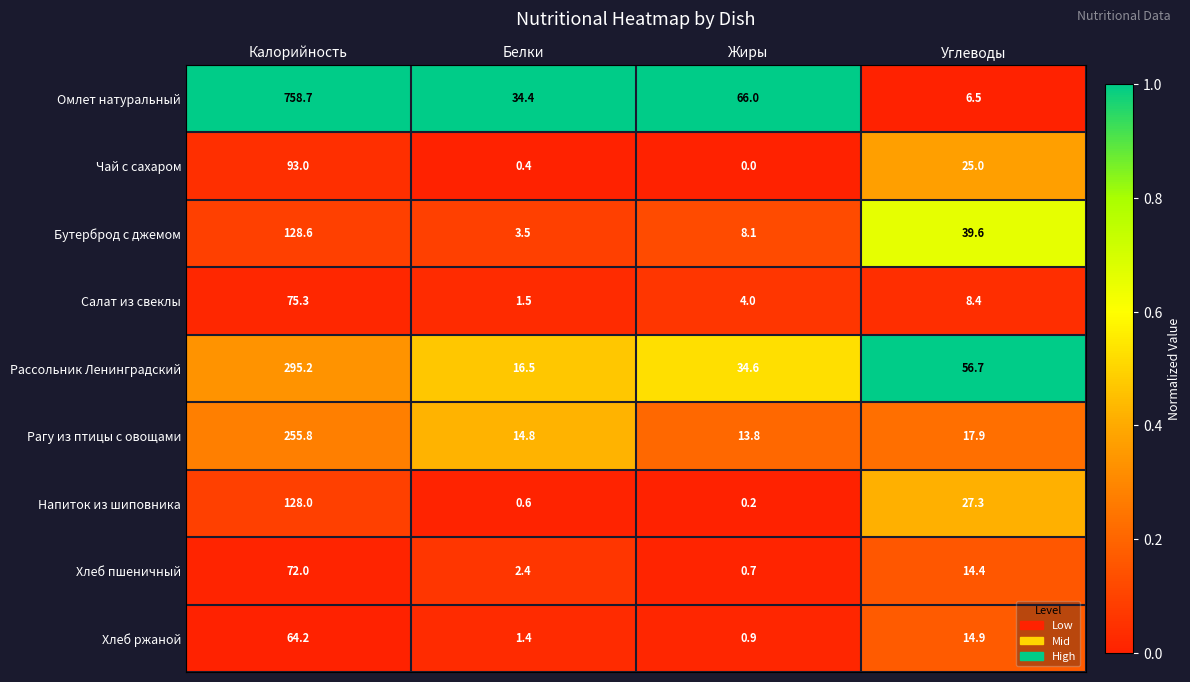

Which series changed the most between Жиры and Углеводы?

Омлет натуральный